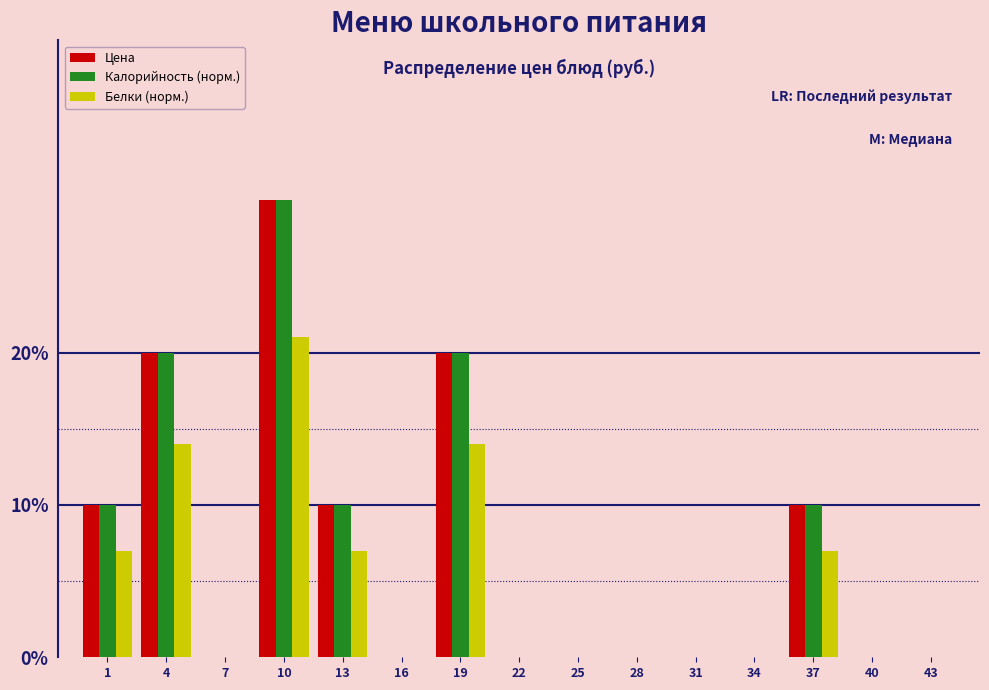

What value does the Калорийность (норм.) series have at 1?

10